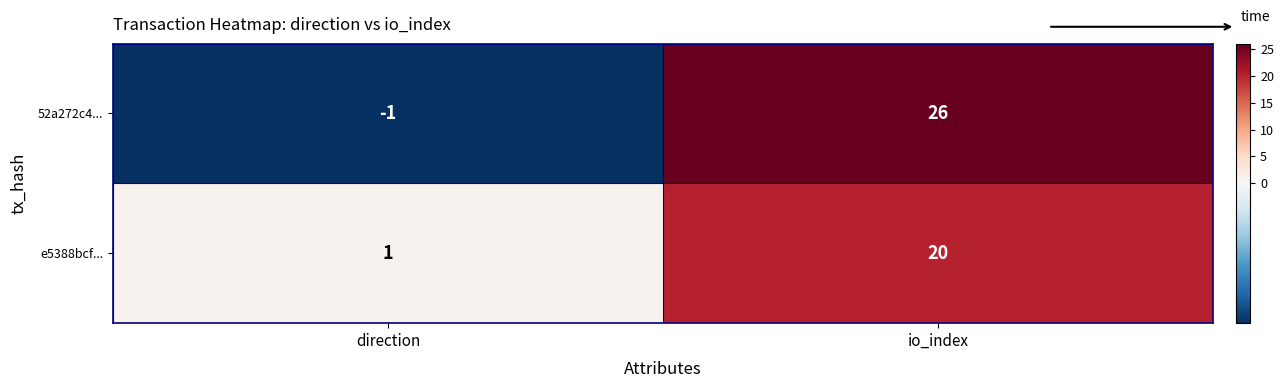

Which series changed the most between direction and io_index?

52a272c4...